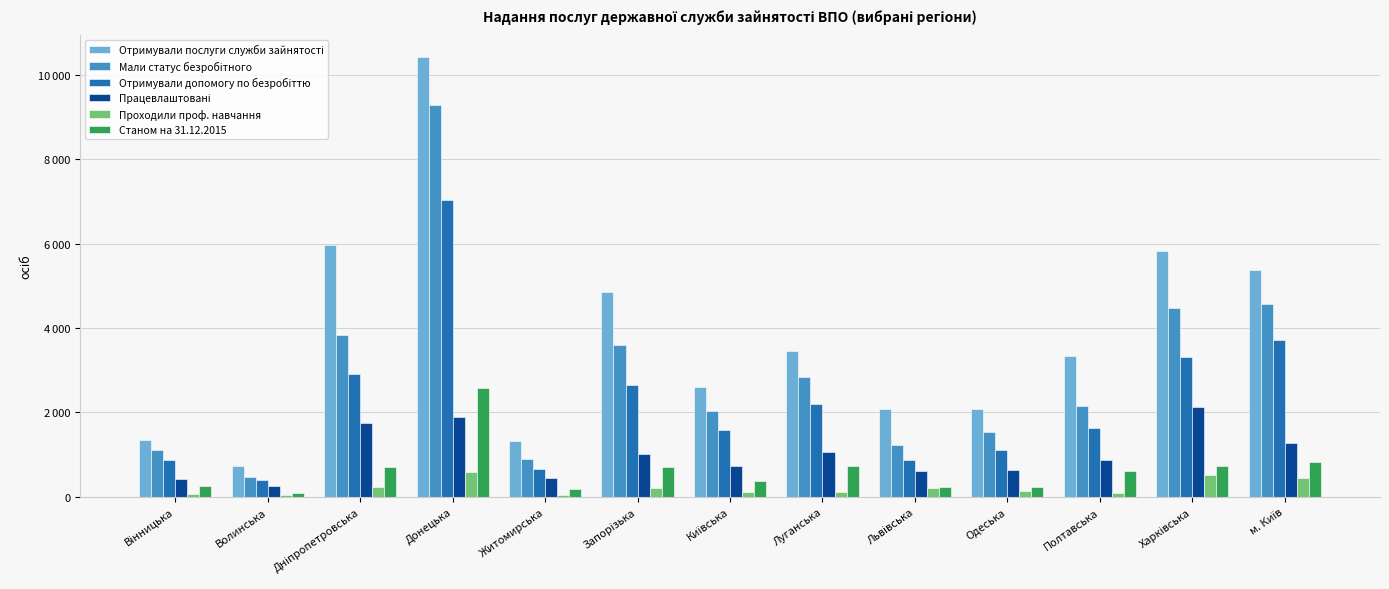

What is the sum of all Мали статус безробітного values?

38055